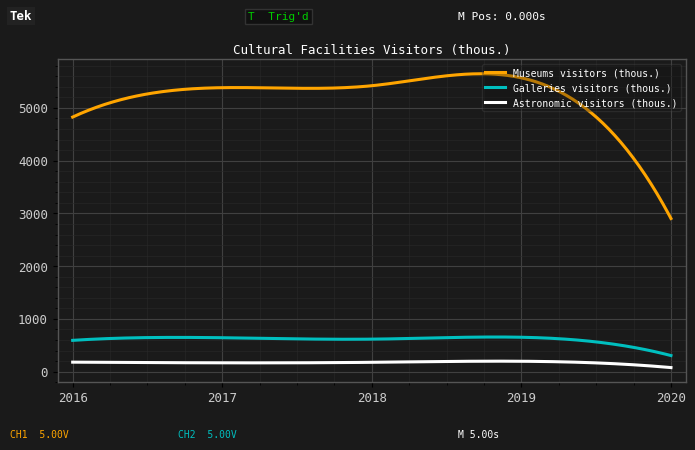

Which series has the largest total across all categories?

Museums visitors (thous.)